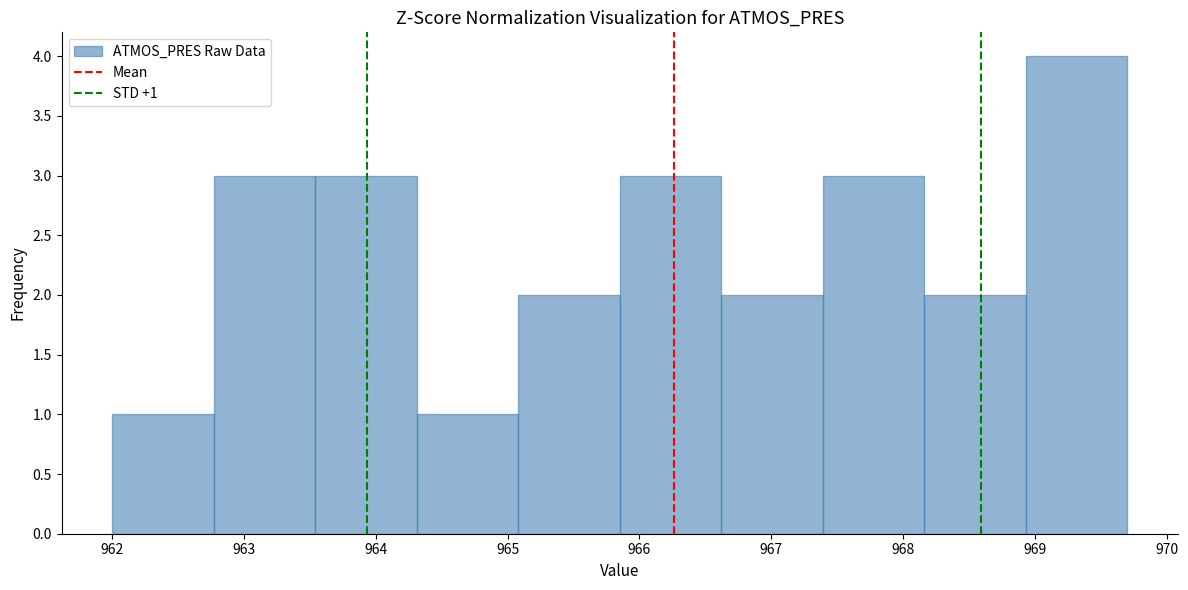

Over which range of the x-axis is the bar tallest?

968.93 to 969.70